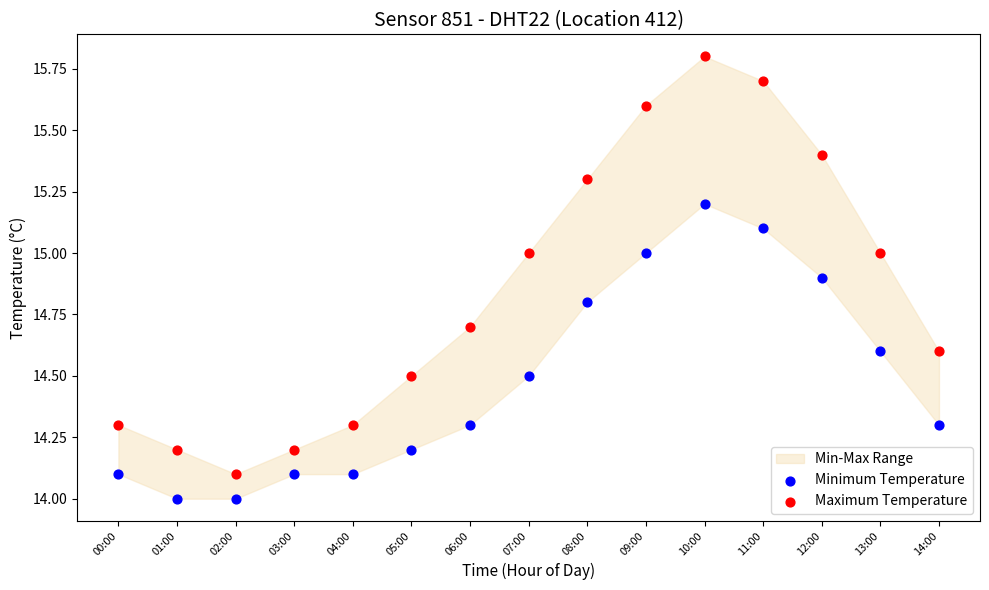

Which series reaches the maximum Y coordinate?

Maximum Temperature